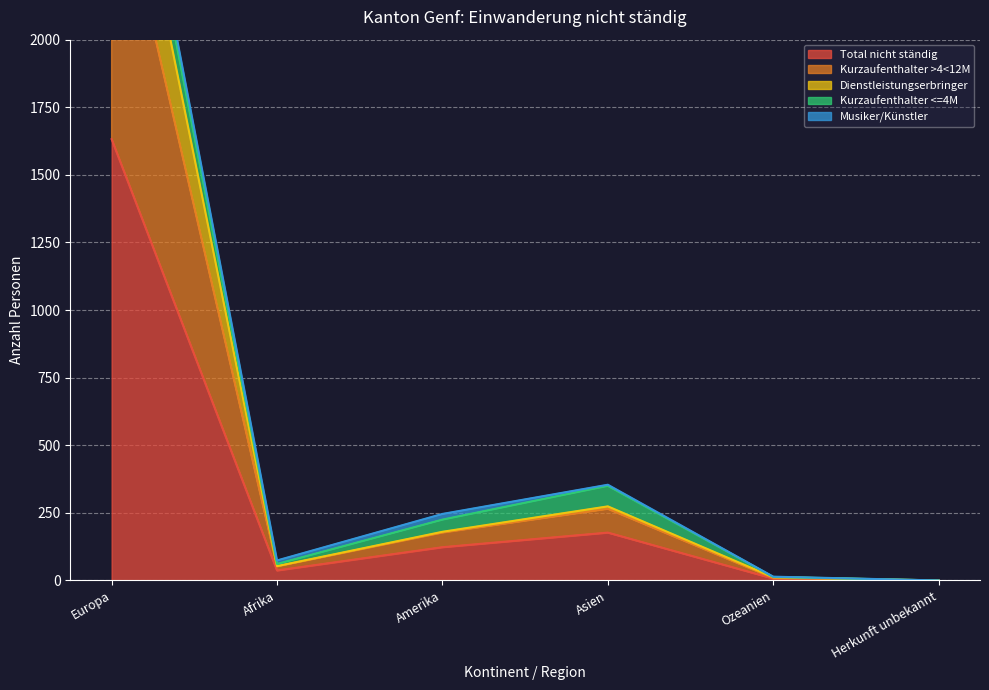

Which series has the largest total across all categories?

Kurzaufenthalter >4<12M